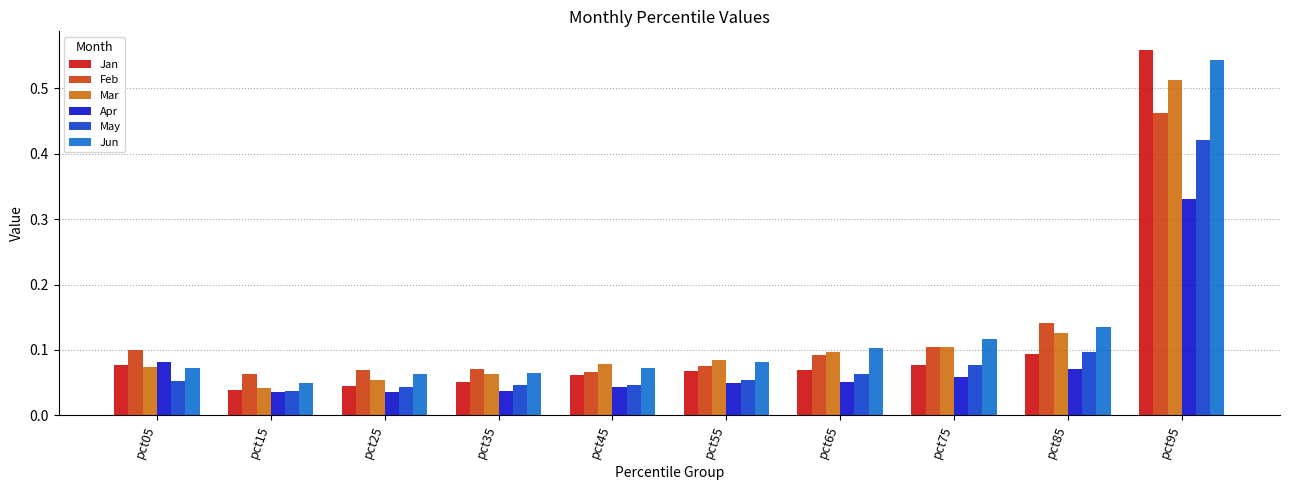

What is the sum of all May values?

0.9